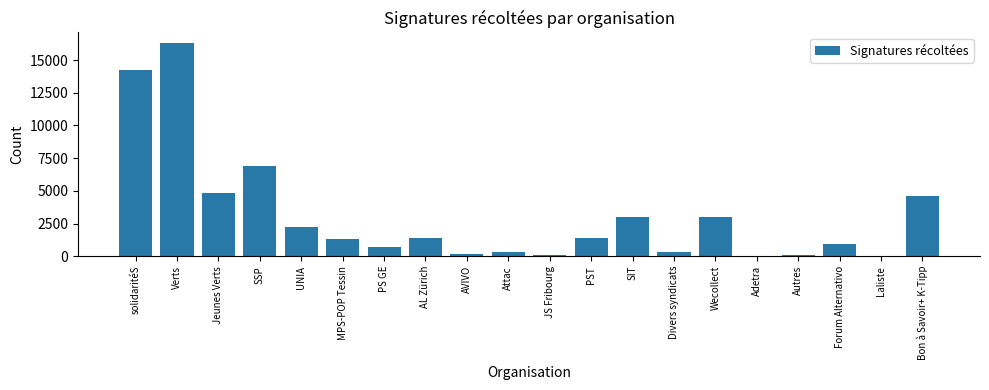

Which category has the highest value across all series?

Verts